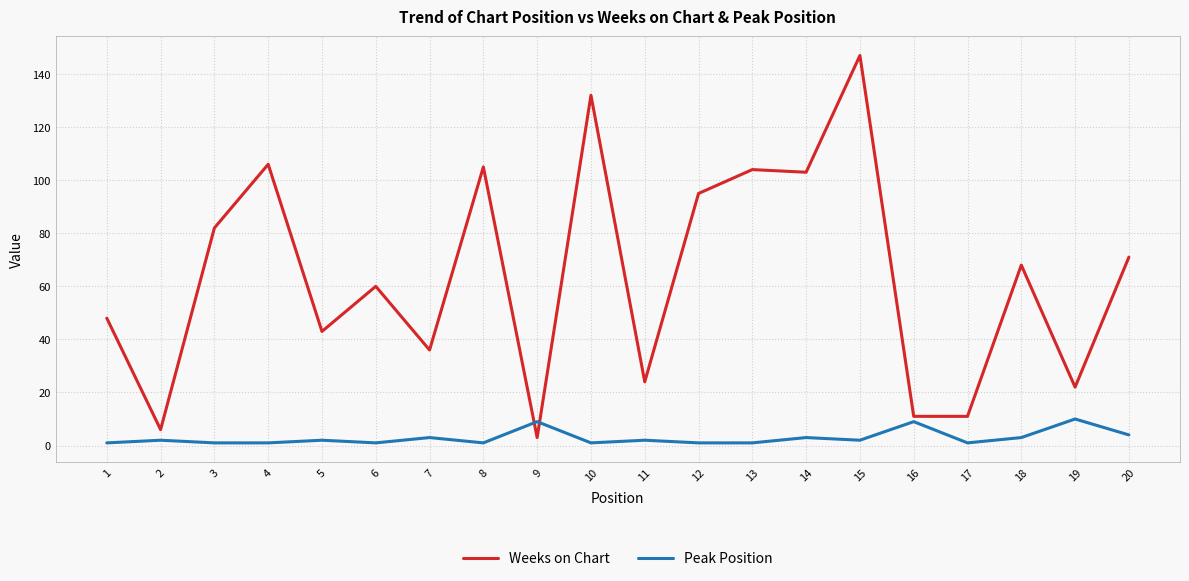

Reading right to left, list all the values displayed in this chart.

Weeks on Chart: 20=71	19=22	18=68	17=11	16=11	15=147	14=103	13=104	12=95	11=24	10=132	9=3	8=105	7=36	6=60	5=43	4=106	3=82	2=6	1=48
Peak Position: 20=4	19=10	18=3	17=1	16=9	15=2	14=3	13=1	12=1	11=2	10=1	9=9	8=1	7=3	6=1	5=2	4=1	3=1	2=2	1=1